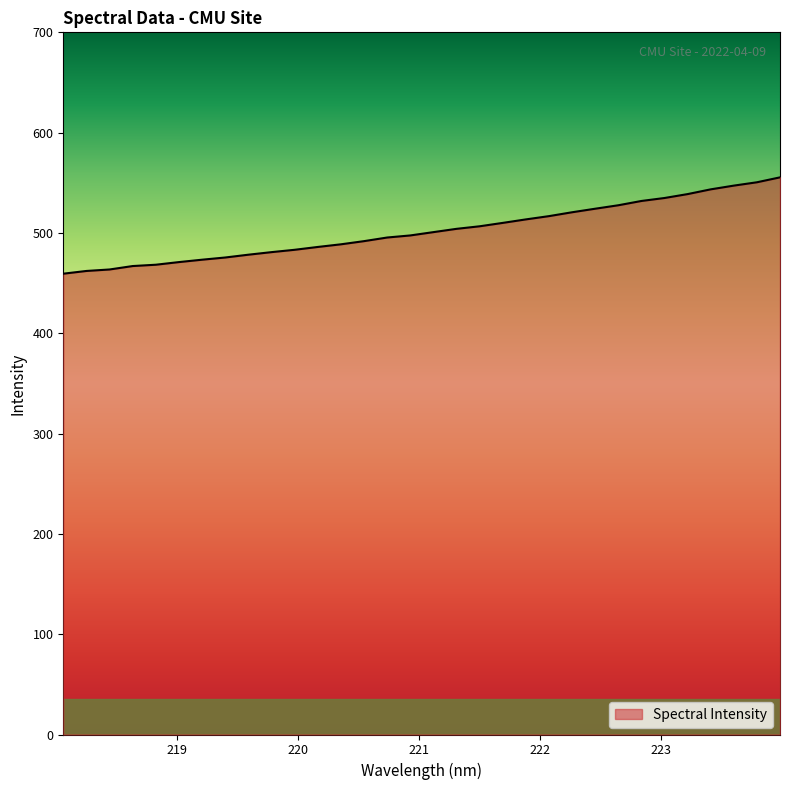

What is the difference between the maximum and minimum values?

96.0